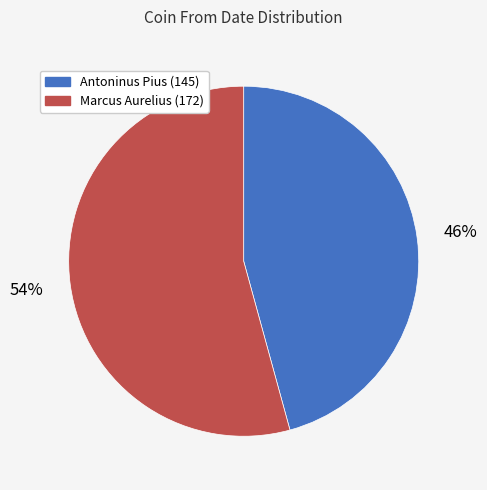

To the nearest percent, what is the average slice percentage?

50%